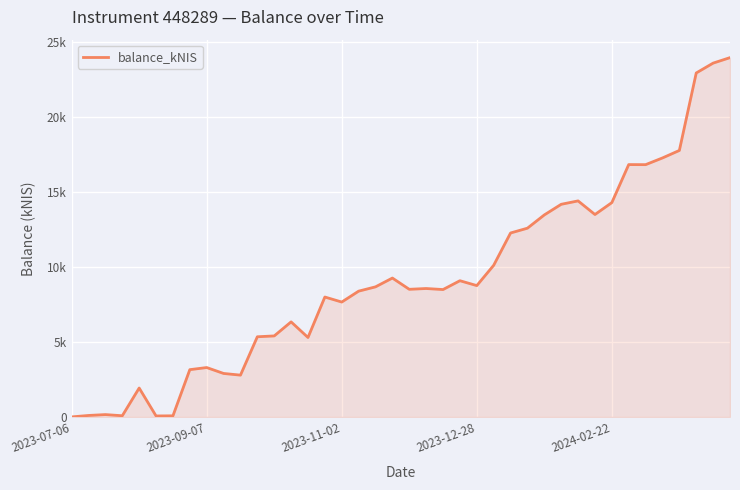

How many interior local valleys (lower than both neighbors) does the data have?

10